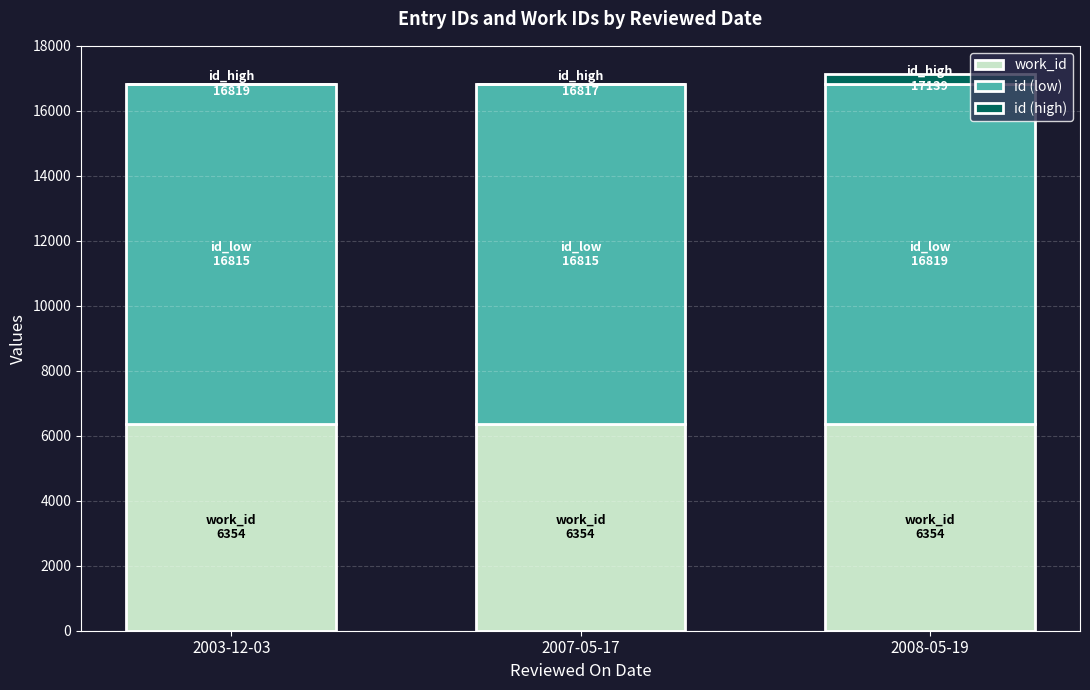

Reading left to right, what are the values for work_id?

2003-12-03=6354	2007-05-17=6354	2008-05-19=6354